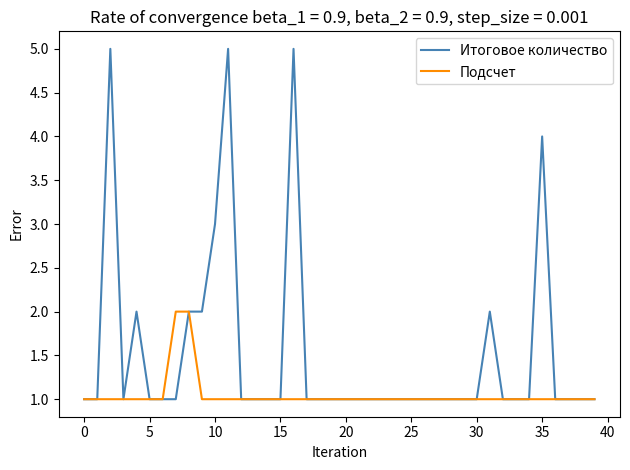

Which series has the widest spread of values?

Итоговое количество